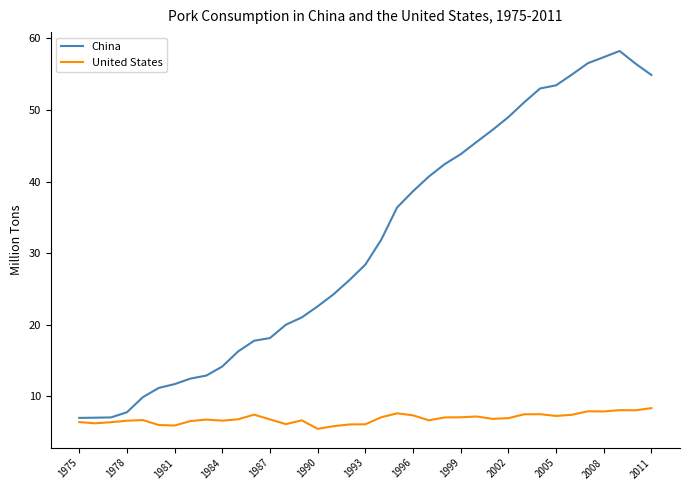

Which series has the widest spread of values?

China